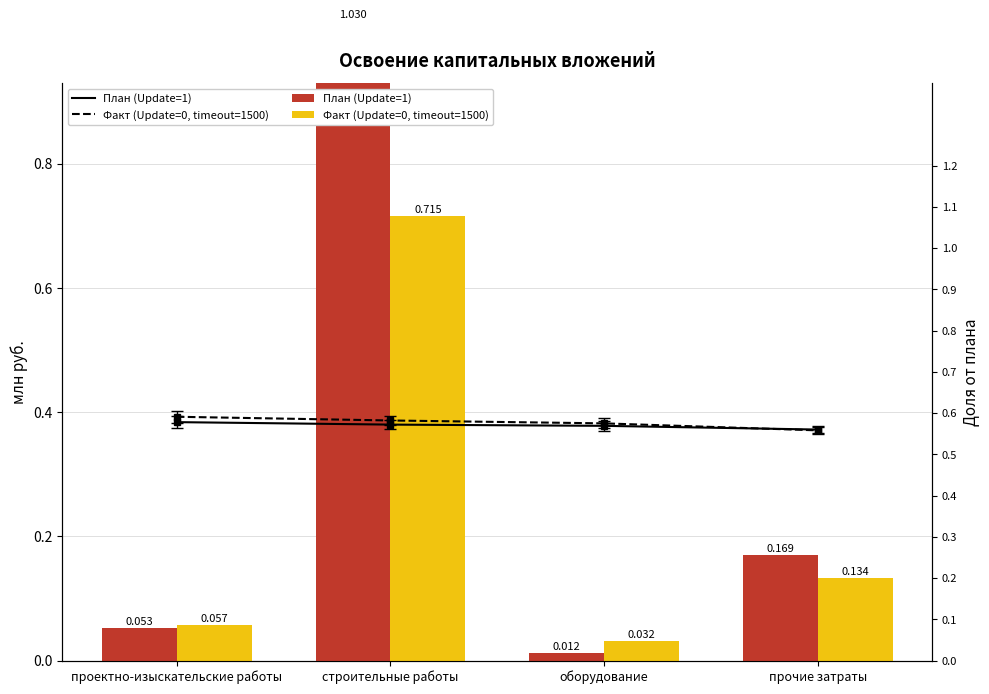

What position from the left is прочие затраты?

4